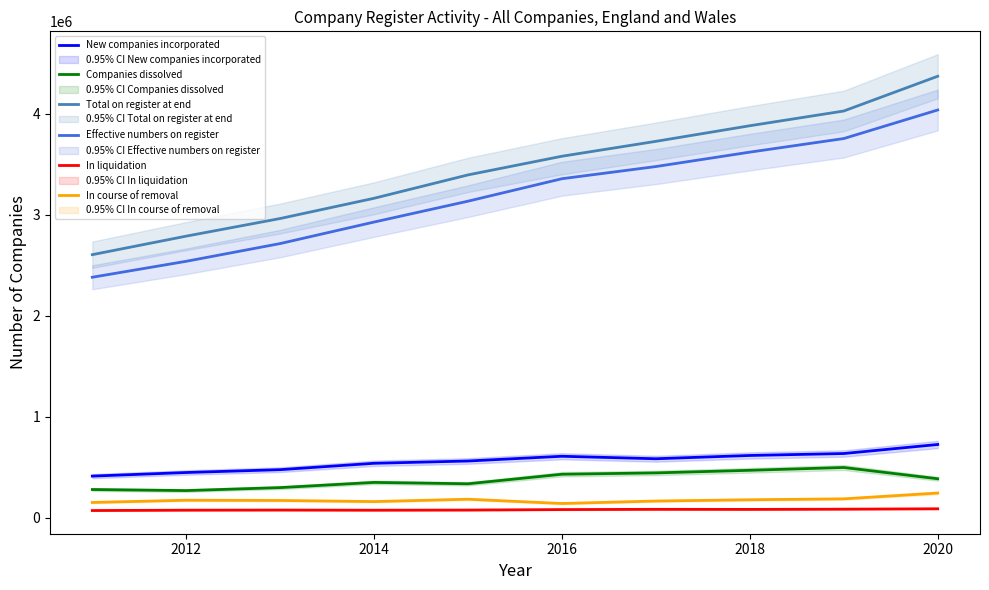

True or false: In course of removal and Companies dissolved cross at least once.

False